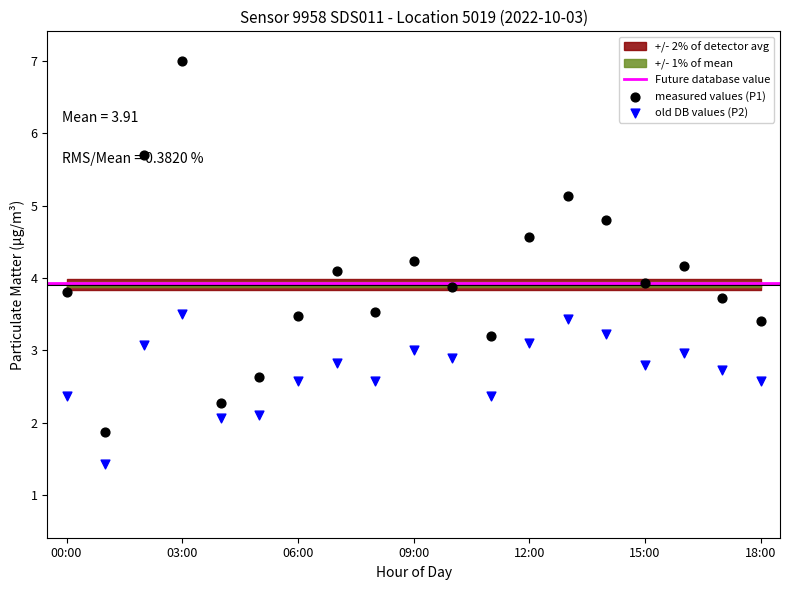

Which series reaches the maximum Y coordinate?

P1